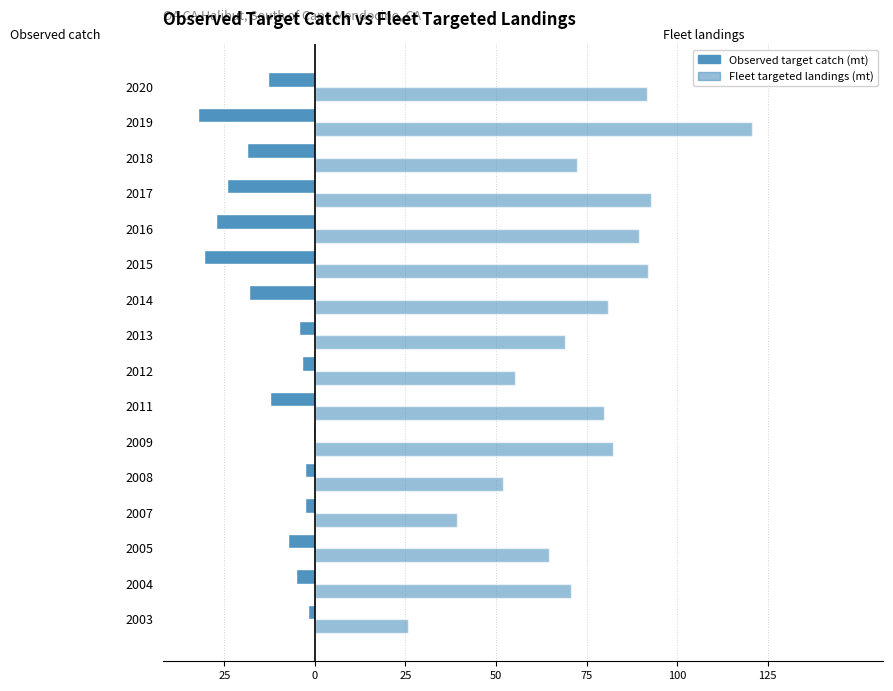

What is the sum of all Fleet targeted landings (mt) values?

1178.6